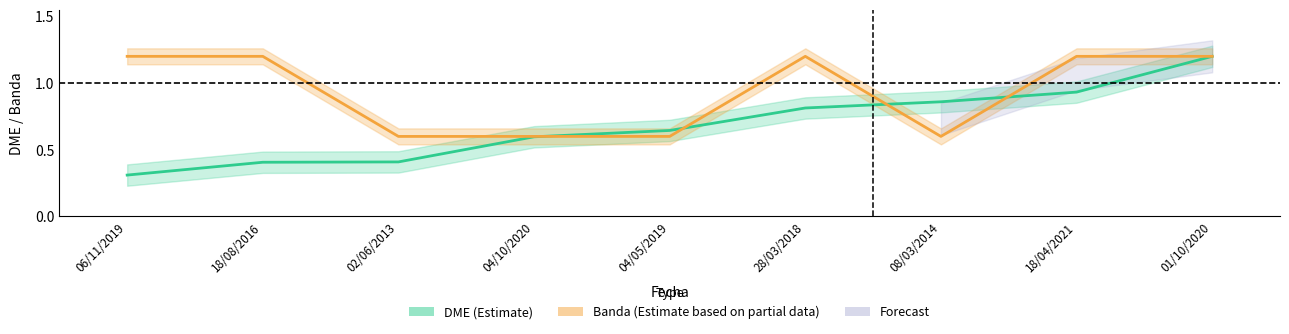

Is it true that Banda (Estimate based on partial data) equals 0.6 at 04/10/2020?

True